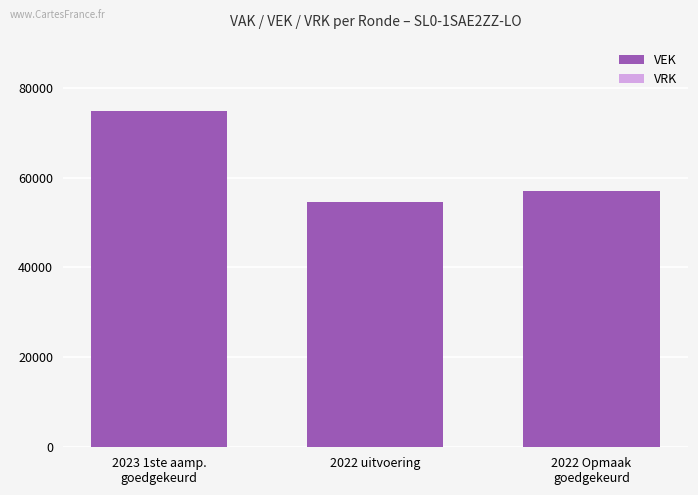

Are the bars horizontal?

No